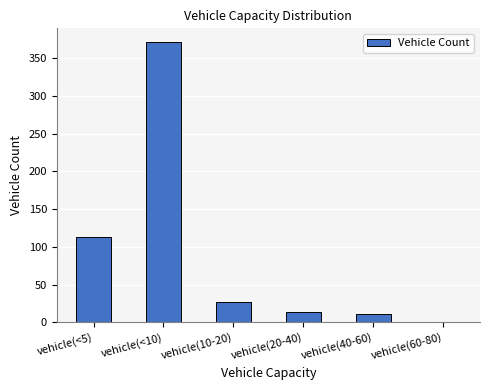

The chart shows a value of 371 at vehicle(<10). True or false?

True